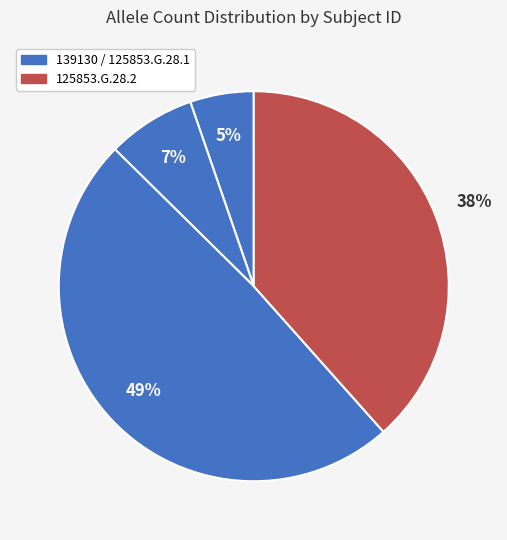

How many segments does this pie chart have?

4